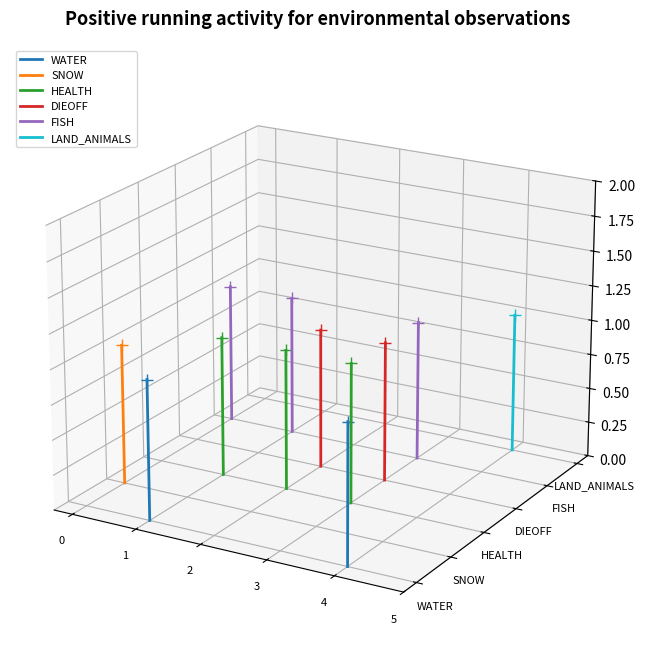

Is it true that FISH equals -0.0 at 0?

False